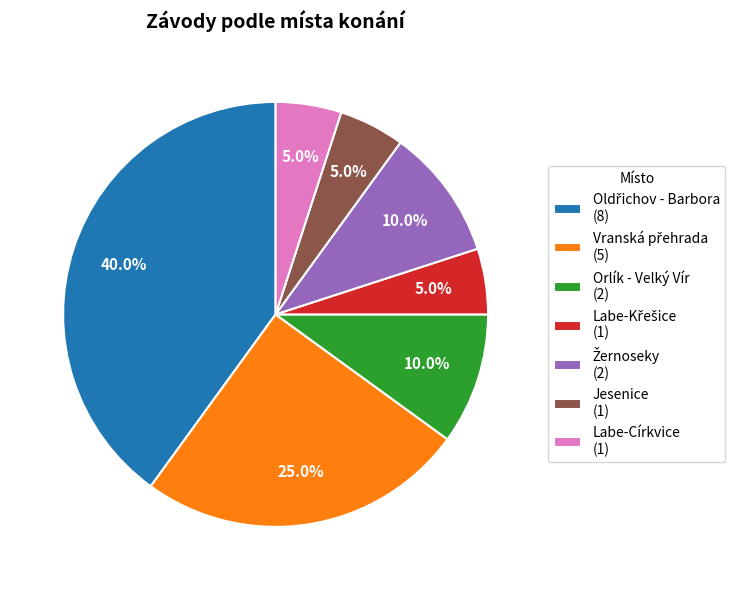

How many slices are in this pie chart?

7